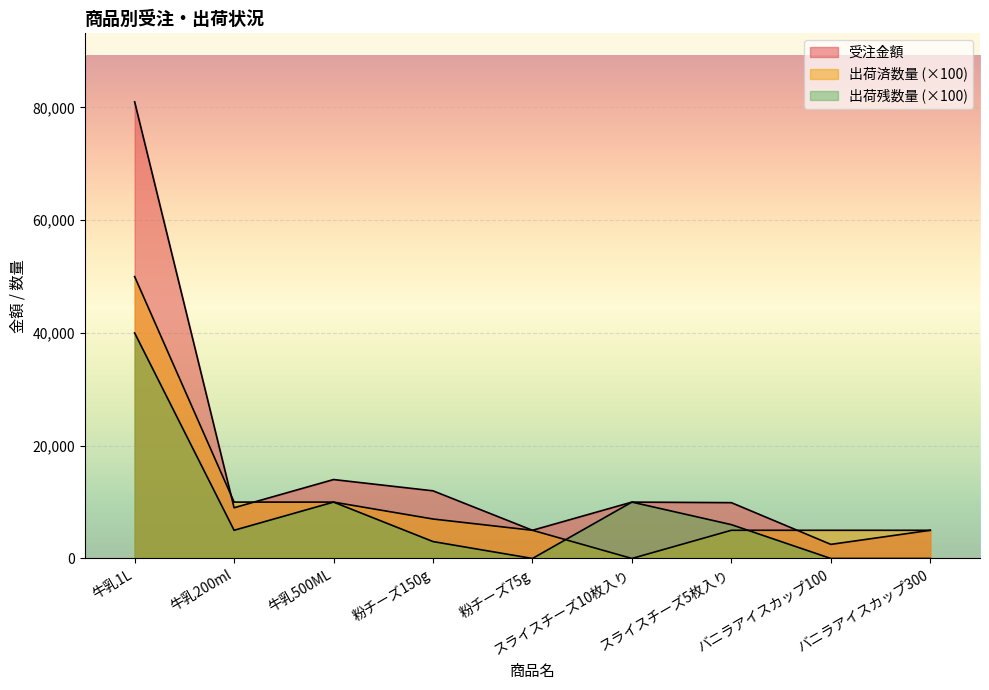

True or false: 受注金額 and 出荷残数量 cross at least once.

False